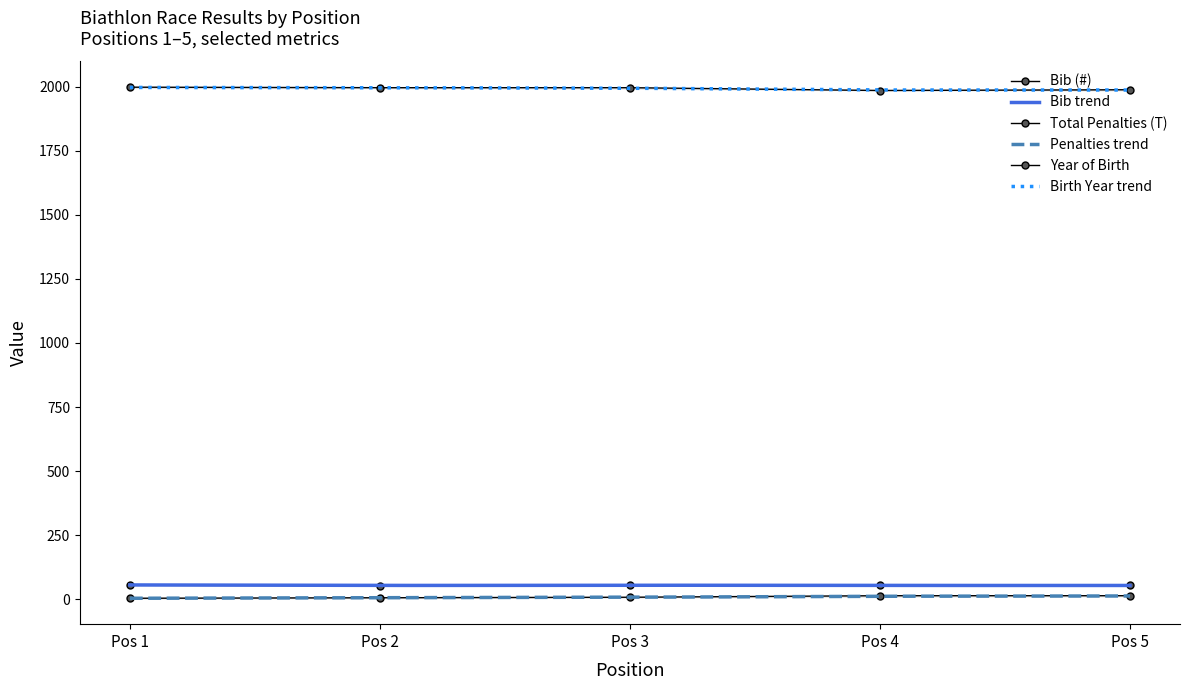

What is the average value of the Year of Birth series?

1993